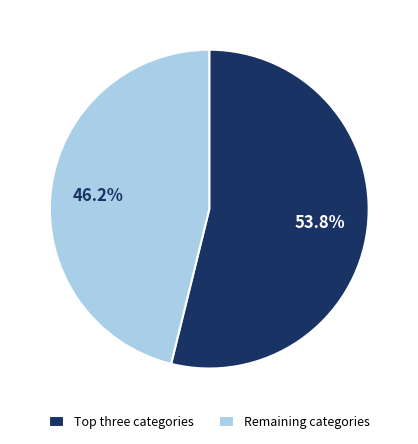

Rank the categories by value from lowest to highest.

Remaining categories, Top three categories